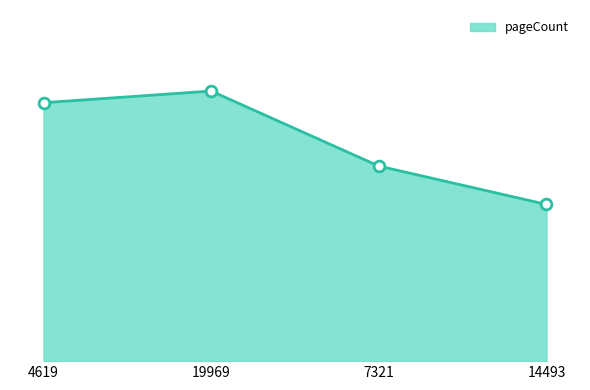

What is the change in value from 19969 to 7321?

-180